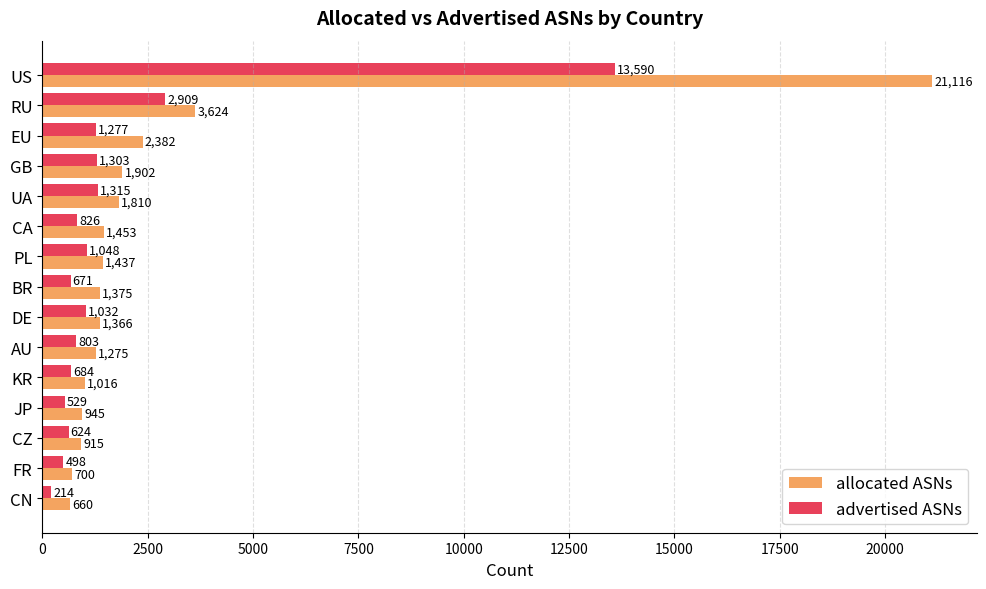

True or false: advertised ASNs has a value of 671 at BR.

True